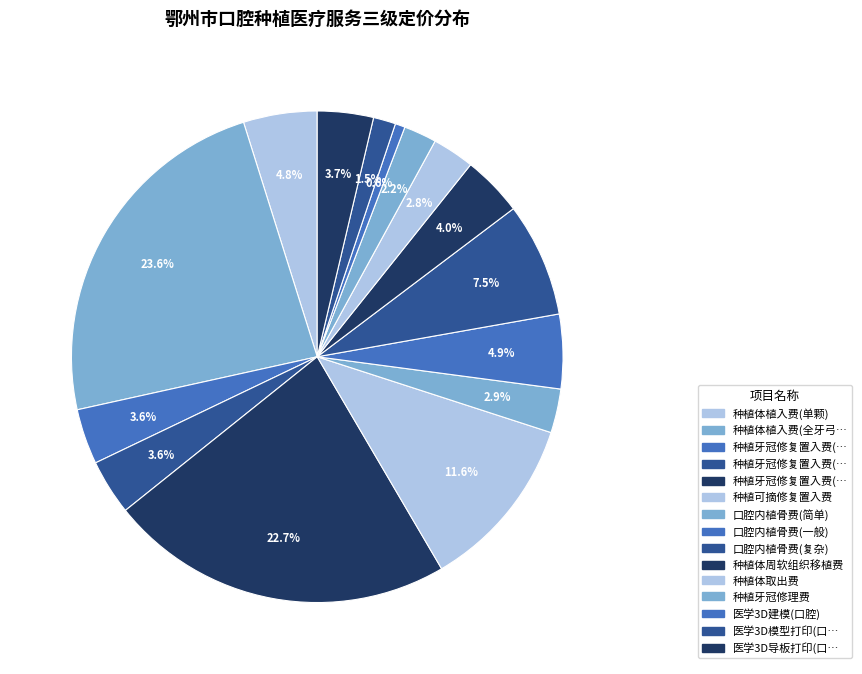

Count the number of slices in the pie.

15